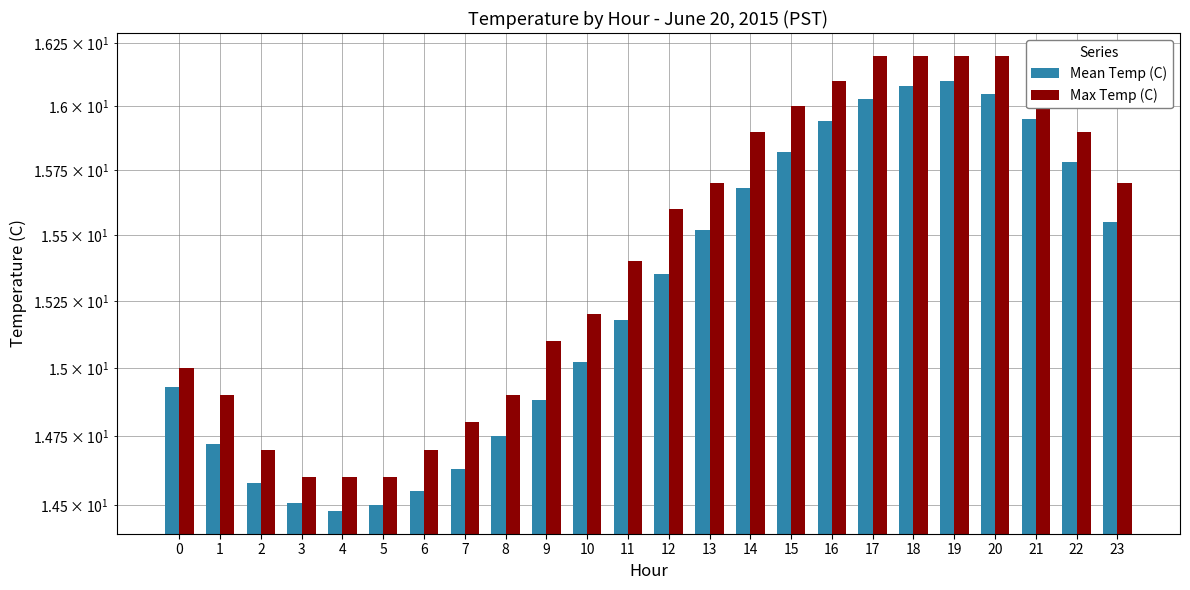

At which category is the sum across all series the highest?

19